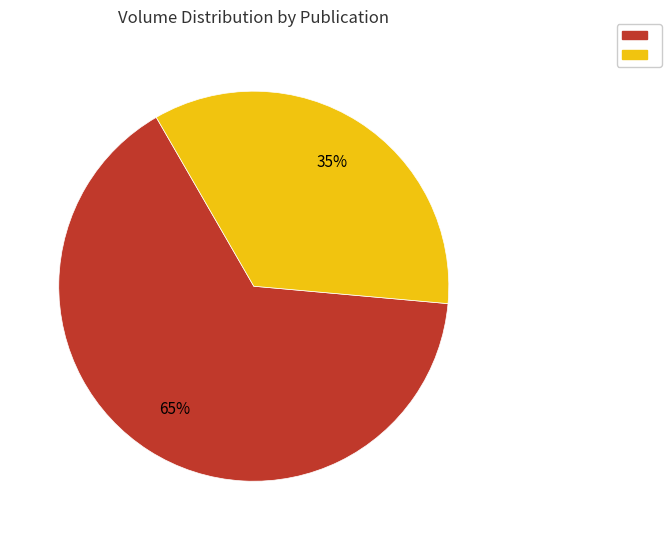

Is there any slice that represents more than half of the pie?

Yes